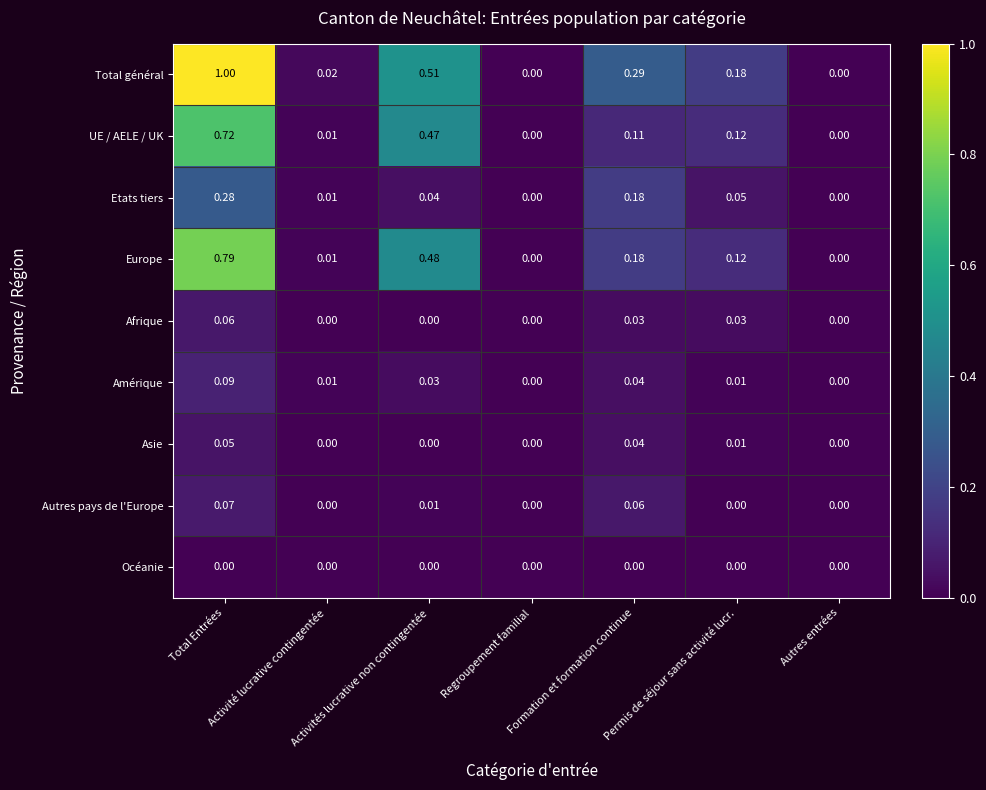

At which category is the sum across all series the highest?

Total Entrées